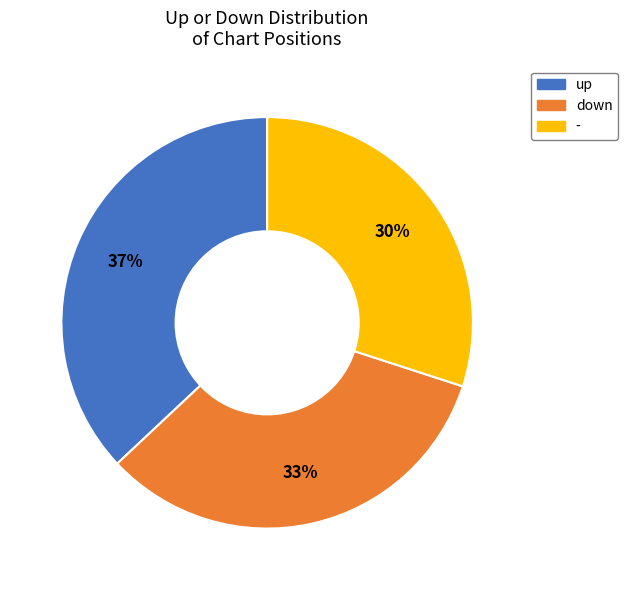

To the nearest percent, what is the combined percentage of up and -?

67%